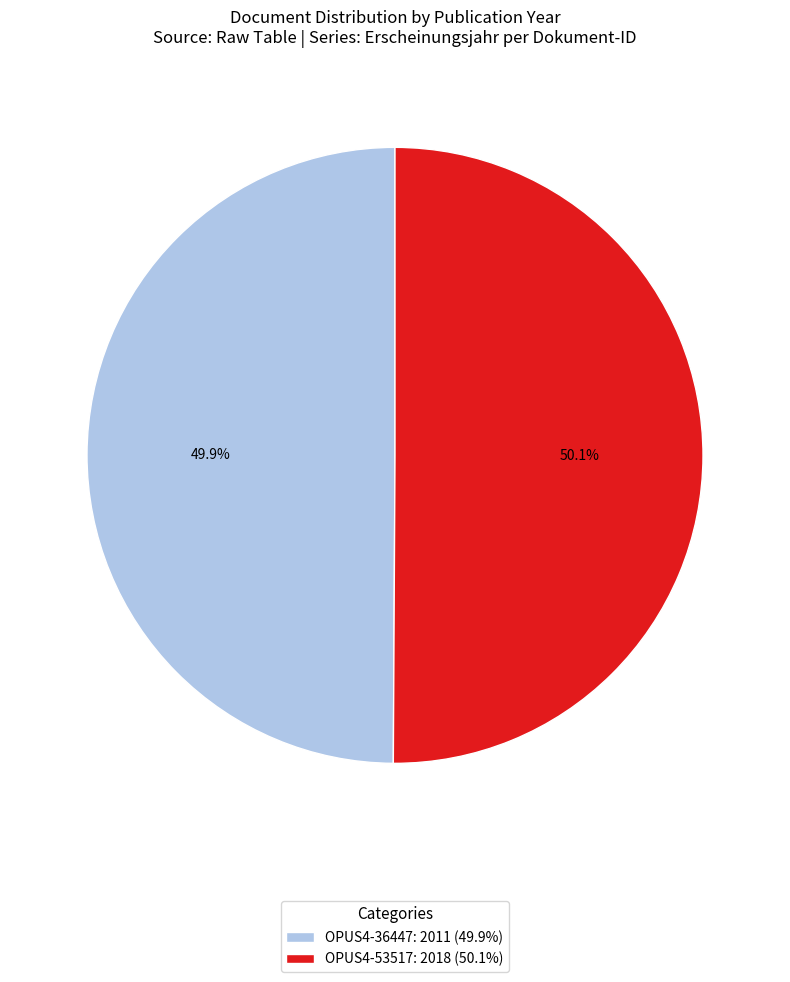

To the nearest percent, what percentage of the pie is OPUS4-36447?

50%